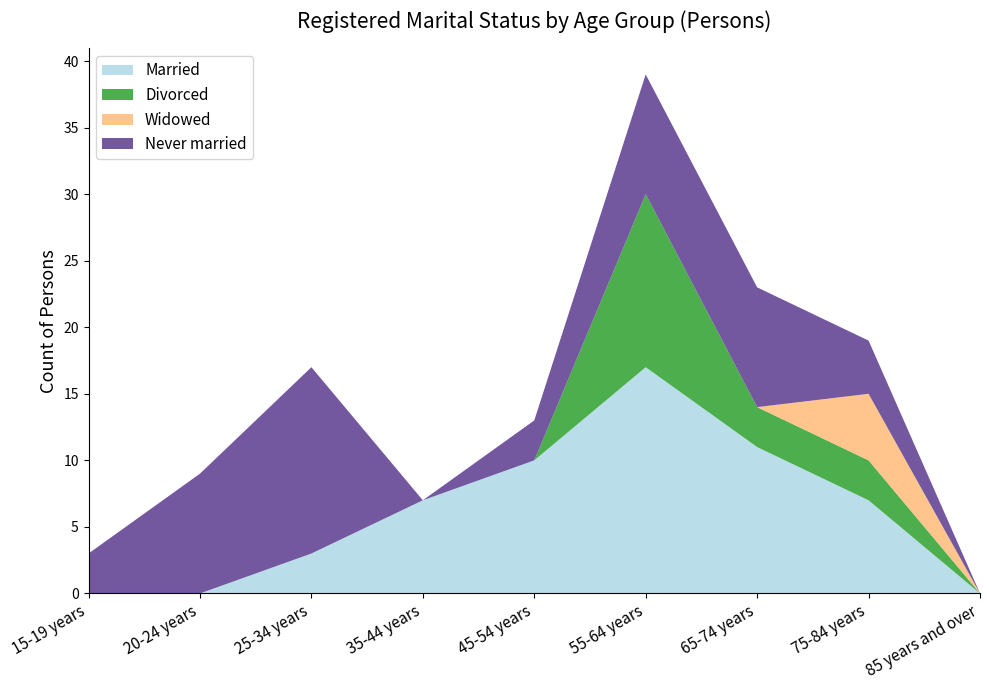

Reading right to left, list all the values displayed in this chart.

Married: 85 years and over=0	75-84 years=7	65-74 years=11	55-64 years=17	45-54 years=10	35-44 years=7	25-34 years=3	20-24 years=0	15-19 years=0
Divorced: 85 years and over=0	75-84 years=3	65-74 years=3	55-64 years=13	45-54 years=0	35-44 years=0	25-34 years=0	20-24 years=0	15-19 years=0
Widowed: 85 years and over=0	75-84 years=5	65-74 years=0	55-64 years=0	45-54 years=0	35-44 years=0	25-34 years=0	20-24 years=0	15-19 years=0
Never married: 85 years and over=0	75-84 years=4	65-74 years=9	55-64 years=9	45-54 years=3	35-44 years=0	25-34 years=14	20-24 years=9	15-19 years=3